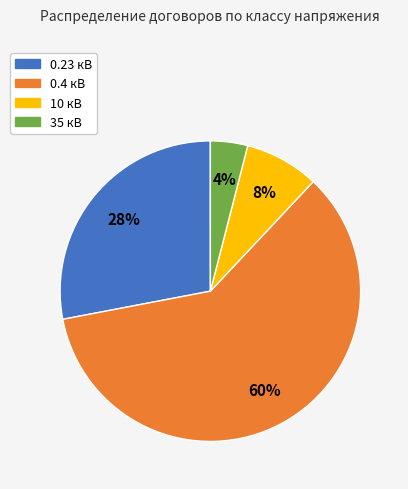

Rank the categories by value from highest to lowest.

0.4 кВ, 0.23 кВ, 10 кВ, 35 кВ